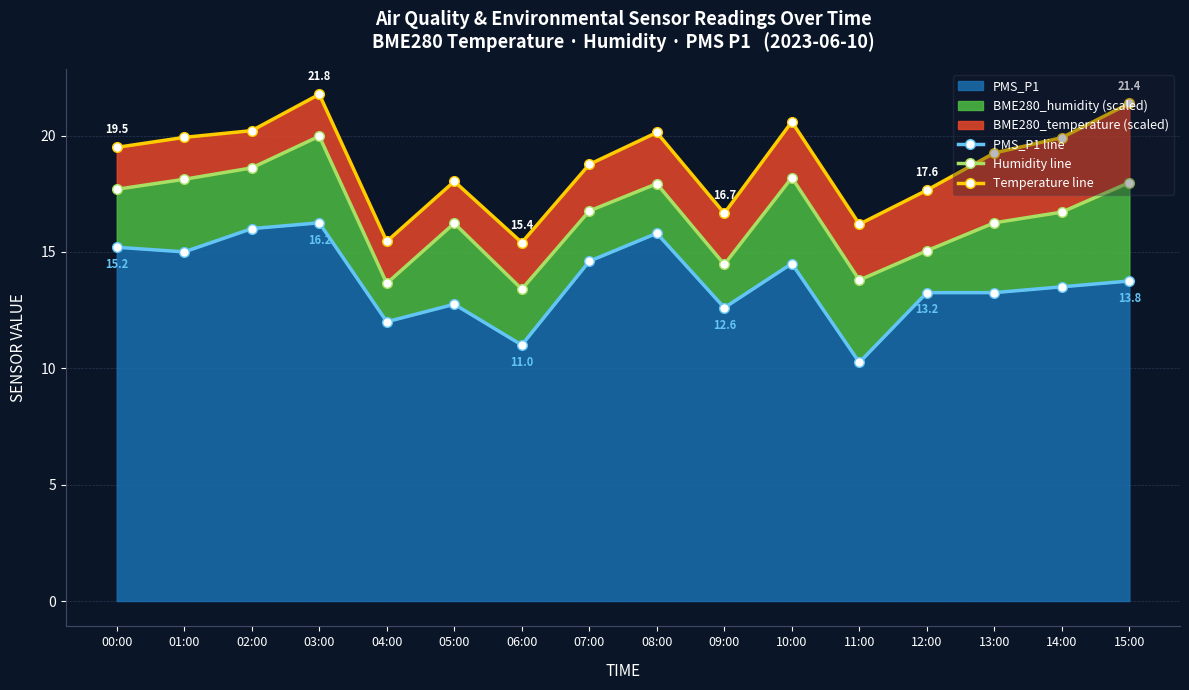

The PMS_P1 line series shows 6.2 at 09:00. True or false?

False